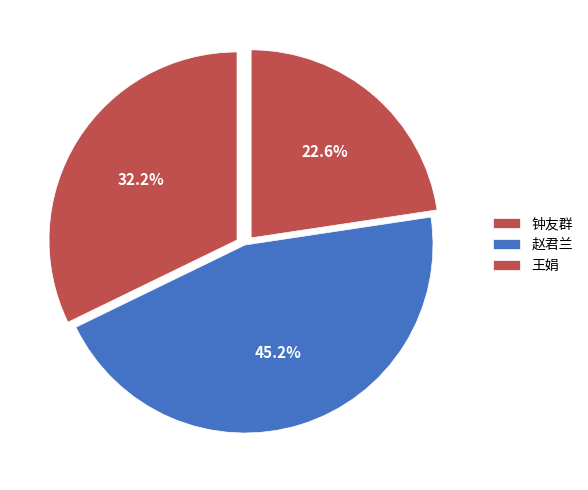

Which has a higher value, 钟友群 or 王娟?

王娟